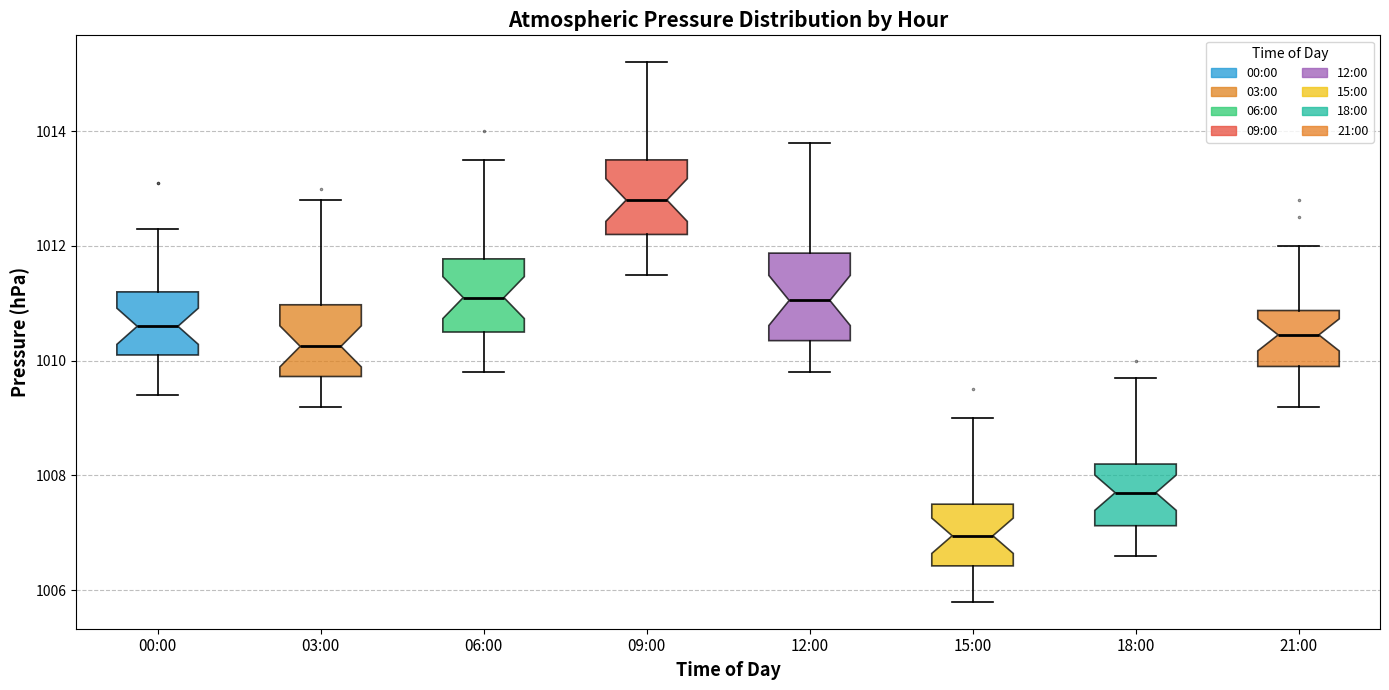

Which box has the highest median line?

09:00